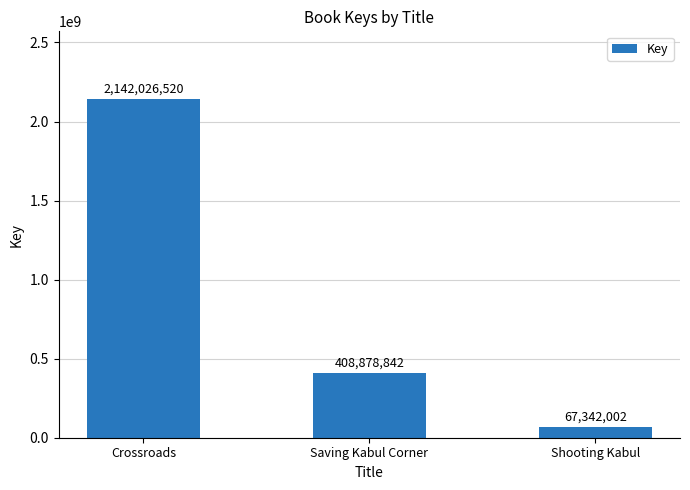

Rank the categories by value from highest to lowest.

Crossroads, Saving Kabul Corner, Shooting Kabul